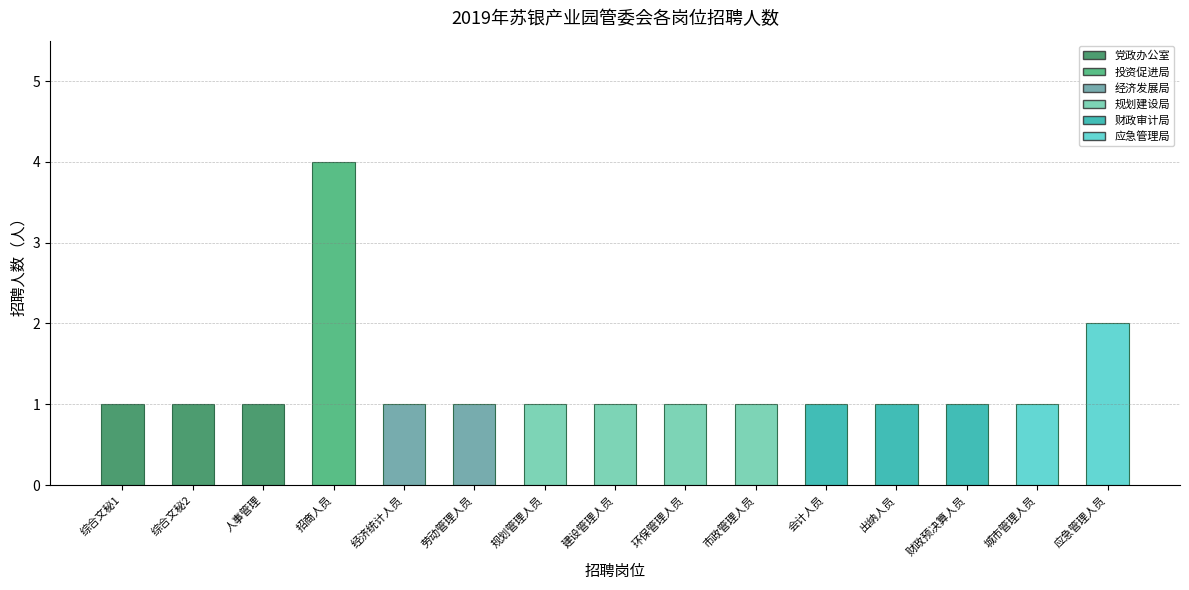

What is the greatest value displayed?

4